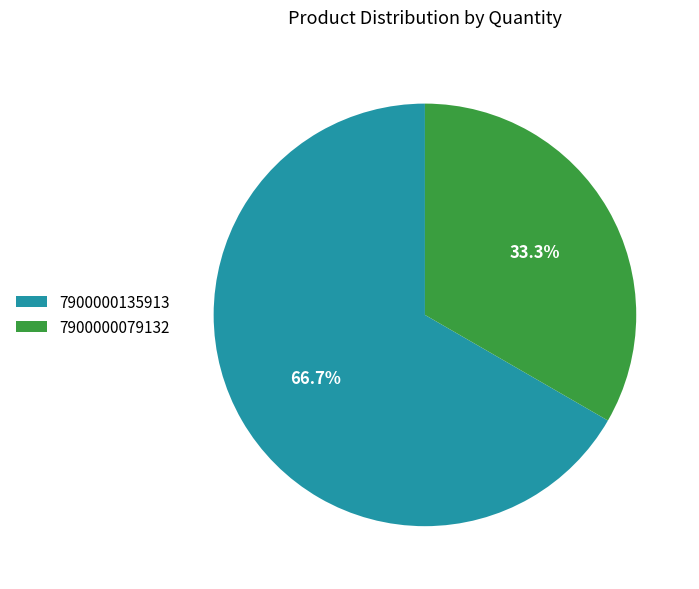

To the nearest percent, what is the average slice percentage?

50%